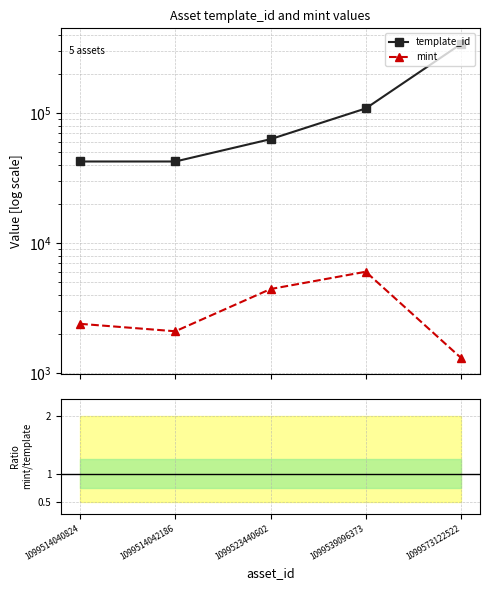

Which category has the lowest value in the mint series?

1099573122522